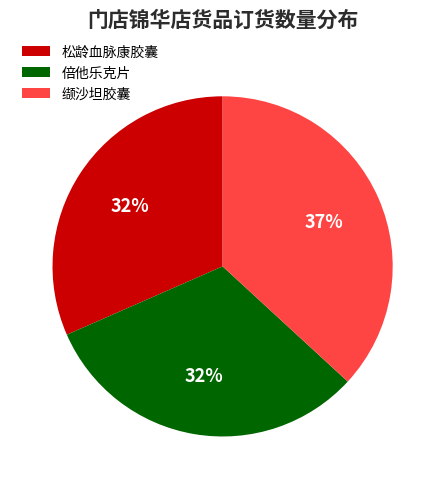

How many slices are in this pie chart?

3